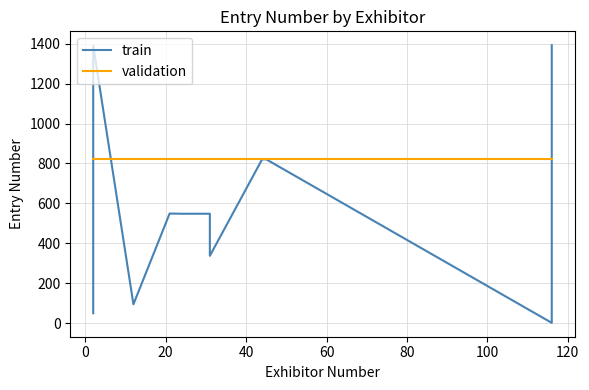

True or false: validation and train intersect in this chart.

True